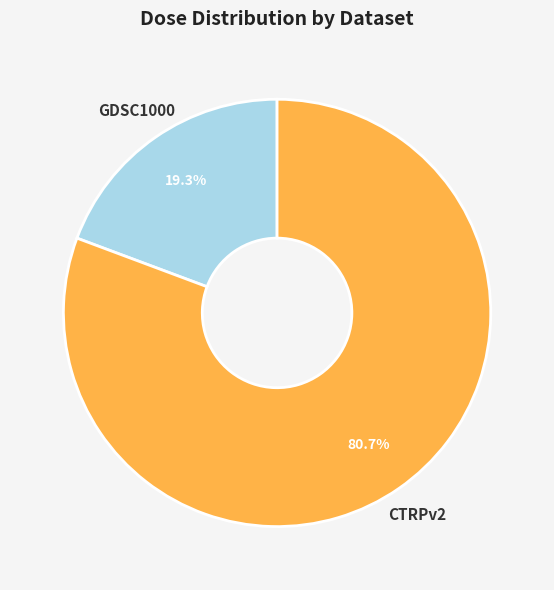

Is there any slice that represents more than half of the pie?

Yes